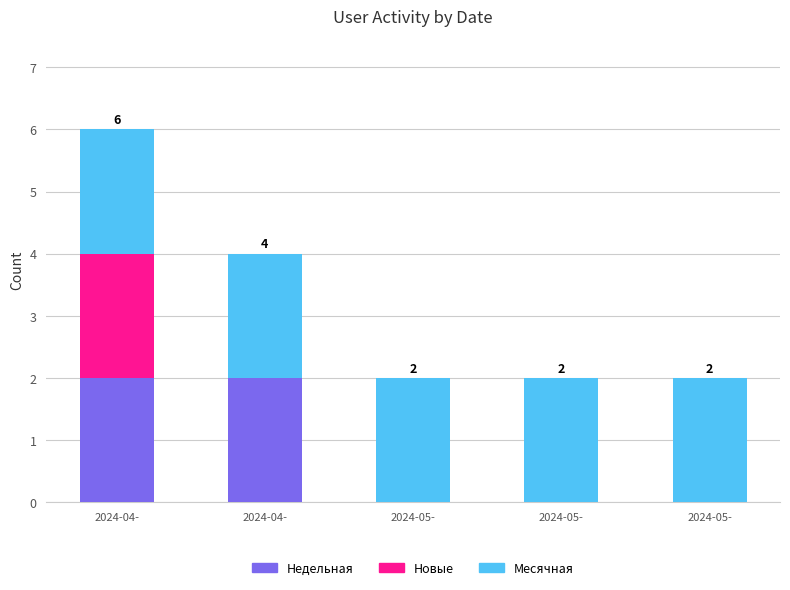

Count the number of categories in the chart.

5